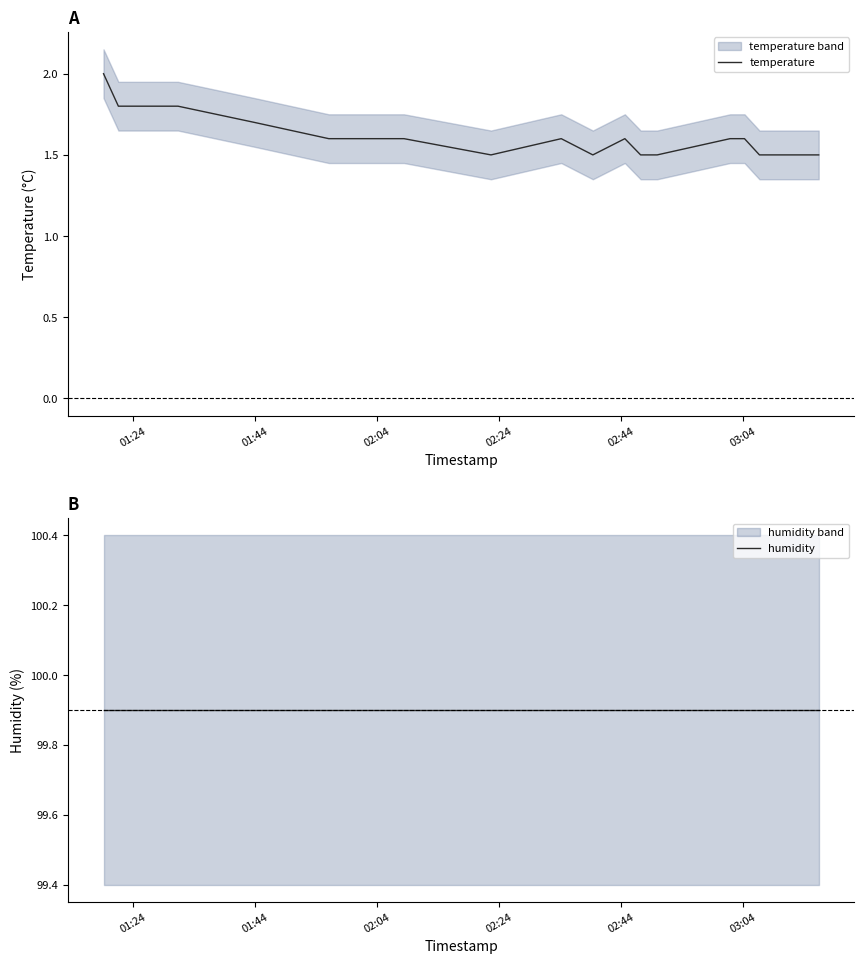

Reading left to right, what are all the values shown in this chart?

temperature: 2.0	1.8	1.8	1.8	1.7	1.6	1.6	1.5	1.6	1.5	1.6	1.5	1.5	1.6	1.6	1.5	1.5	1.5	1.5	1.5
humidity: 99.9	99.9	99.9	99.9	99.9	99.9	99.9	99.9	99.9	99.9	99.9	99.9	99.9	99.9	99.9	99.9	99.9	99.9	99.9	99.9